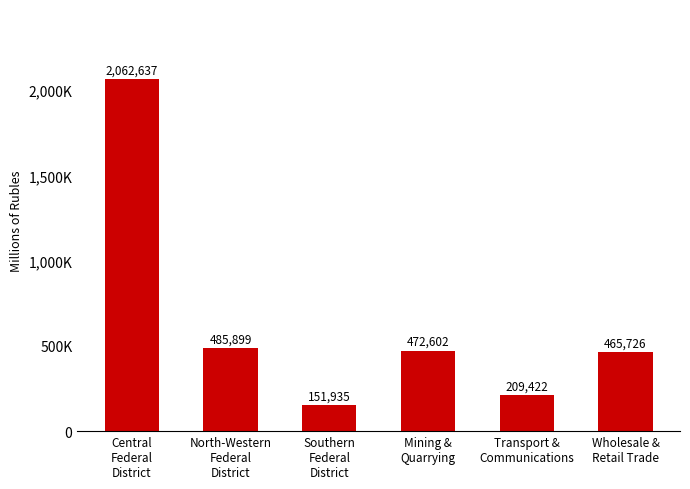

What is the difference between the maximum and second lowest values?

1853215